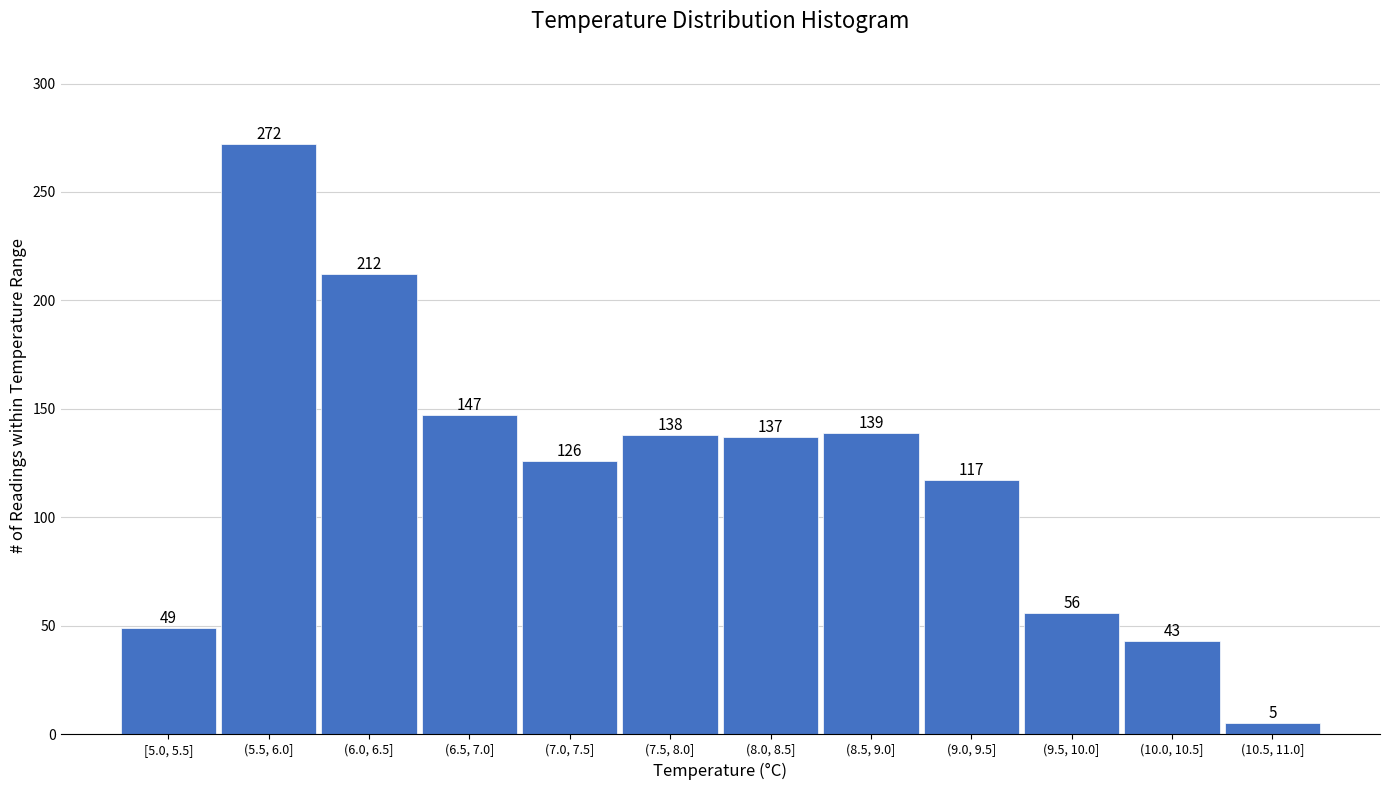

Reading right to left, list all the values displayed in this chart.

5	43	56	117	139	137	138	126	147	212	272	49